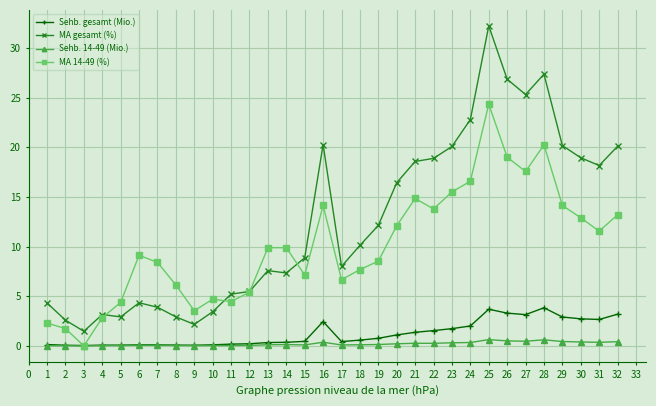

True or false: MA gesamt (%) and Sehb. 14-49 (Mio.) cross at least once.

False